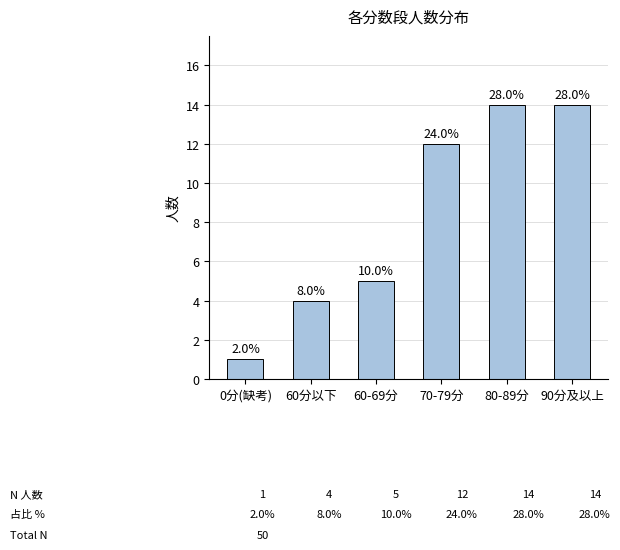

Between 80-89分 and 60分以下, which is larger?

80-89分